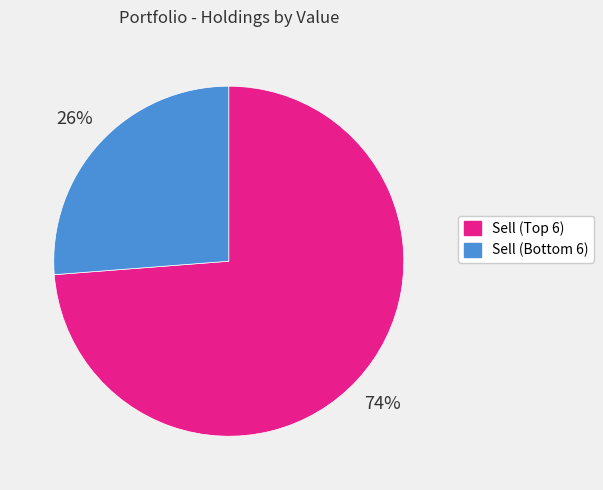

To the nearest percent, what is the average slice percentage?

50%